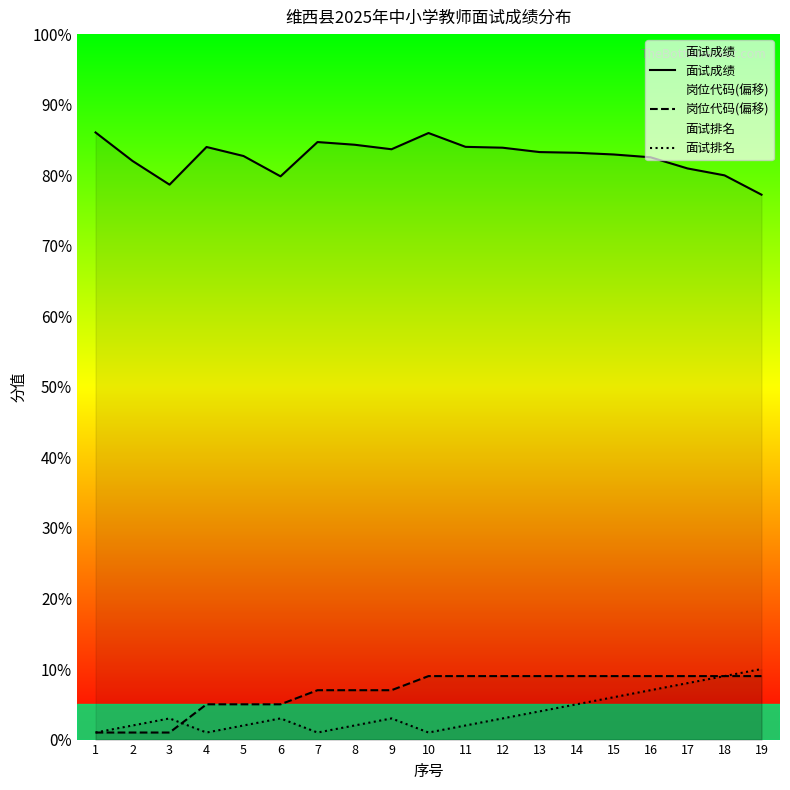

What is the average value of the 面试成绩 series?

82.6